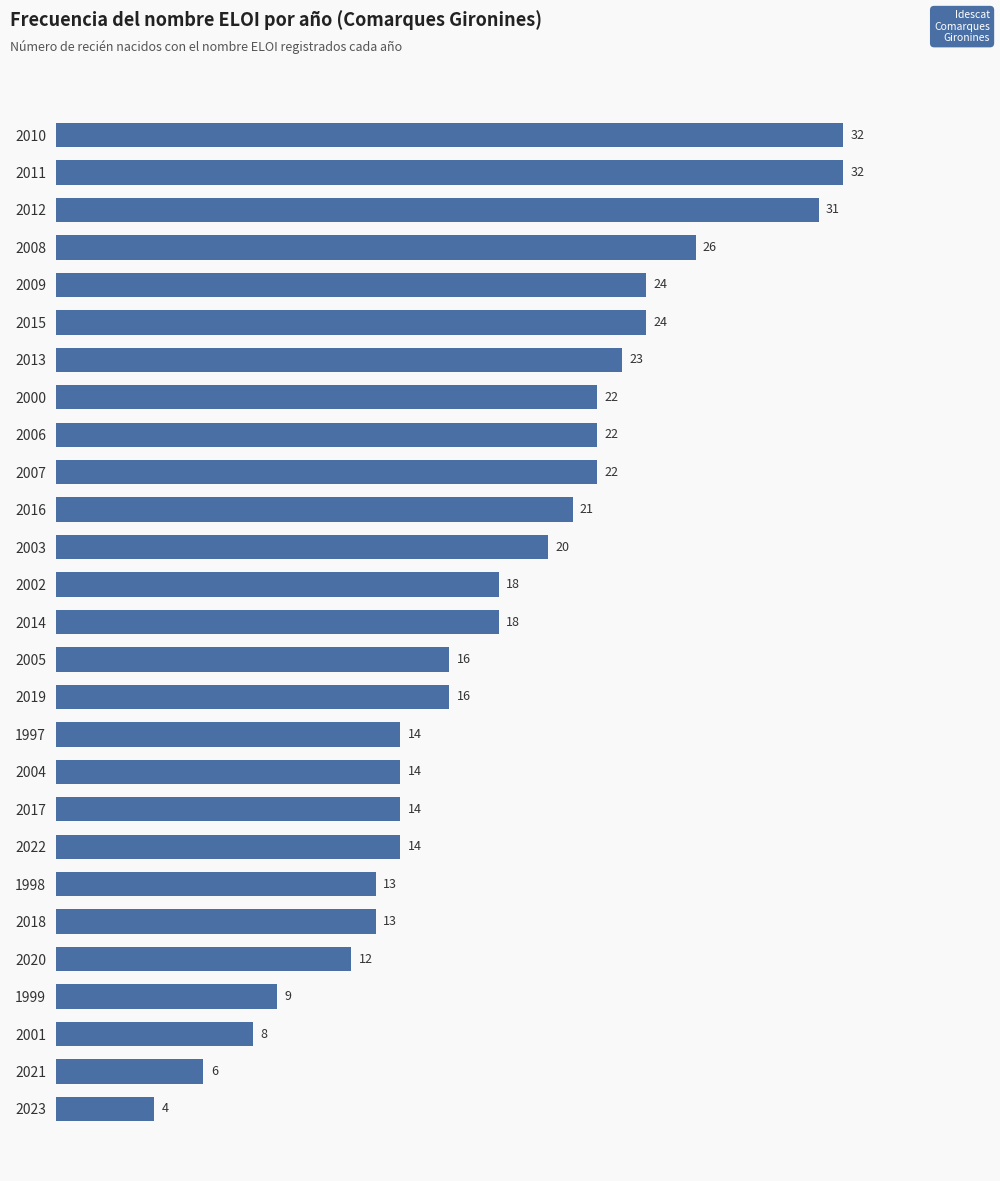

What is the difference between the second highest and minimum values?

28